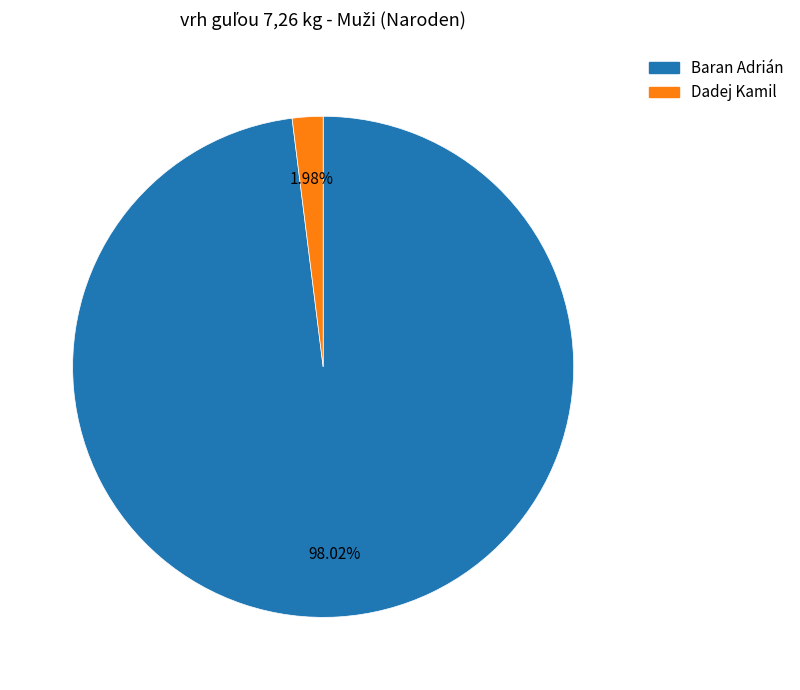

What is the total percentage of Dadej Kamil and Baran Adrián?

100.0%